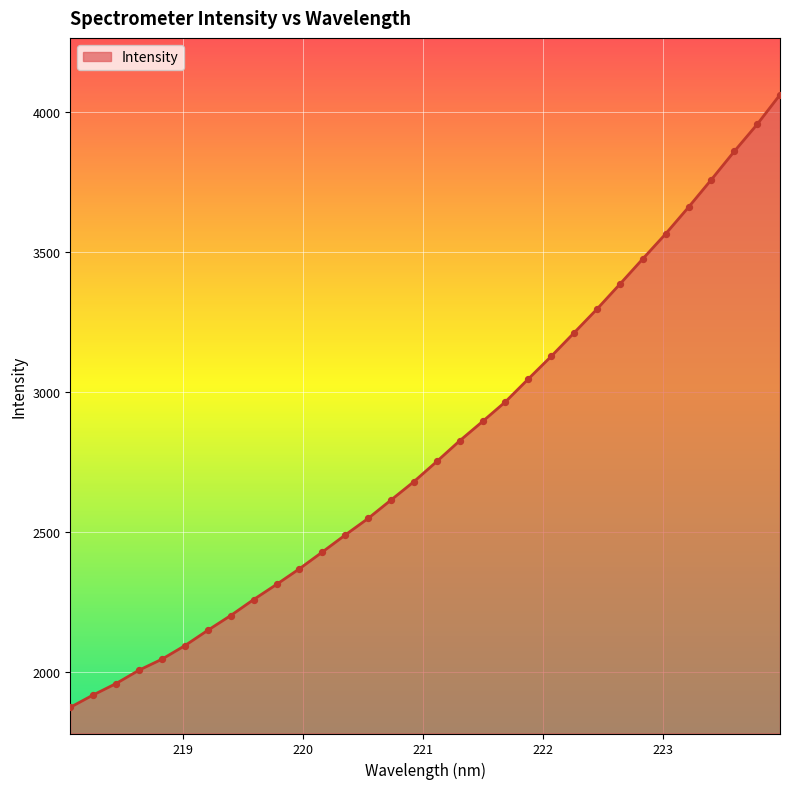

What is the minimum value shown in the chart?

1873.2